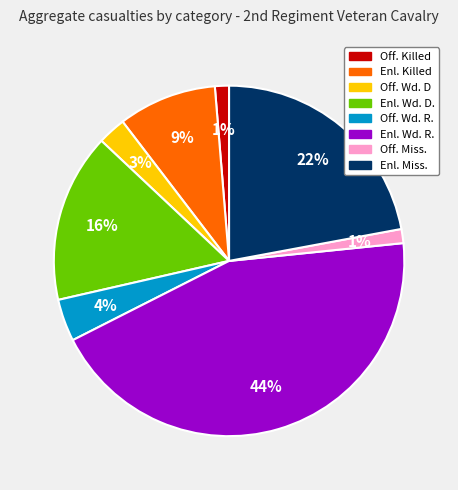

To the nearest percent, what is the difference between the largest and smallest slice percentages?

43%